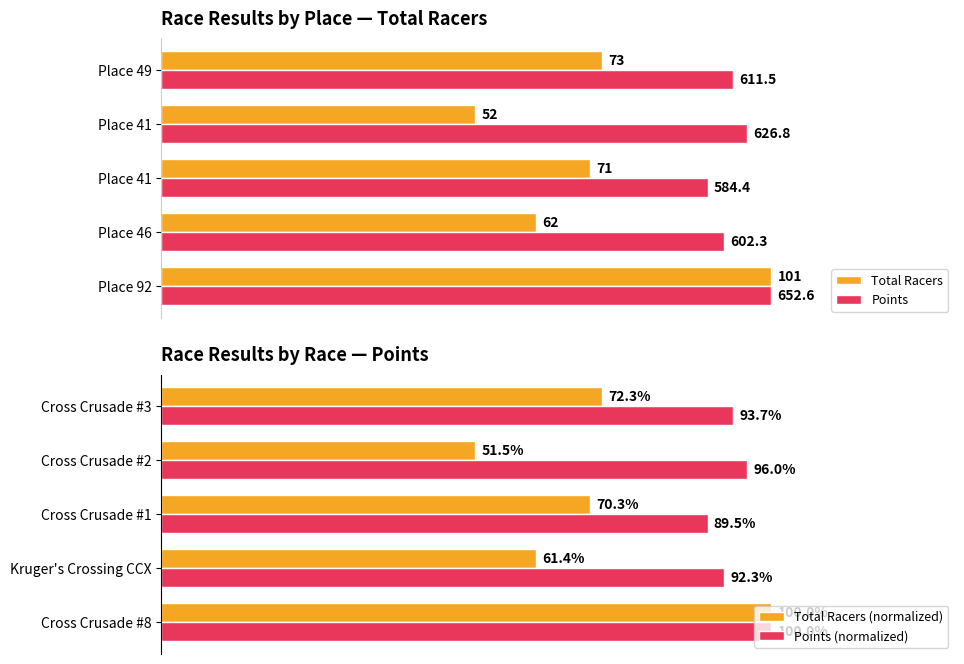

Rank the categories by Total Racers (normalized) value from highest to lowest.

Cross Crusade #8, Cross Crusade #3, Cross Crusade #1, Kruger's Crossing CCX, Cross Crusade #2